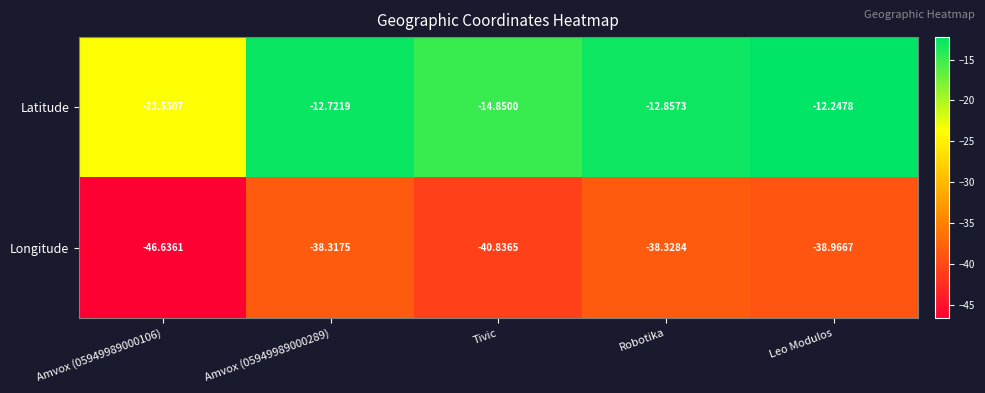

Rank the series by their maximum value, from highest to lowest.

Latitude, Longitude